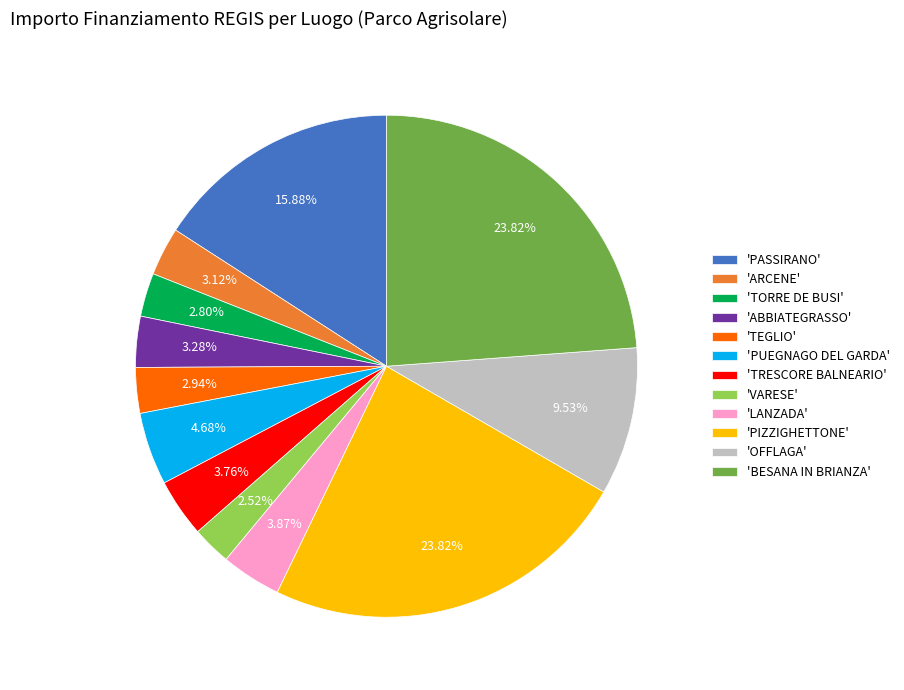

Does 'LANZADA' account for over 50% of the chart?

No